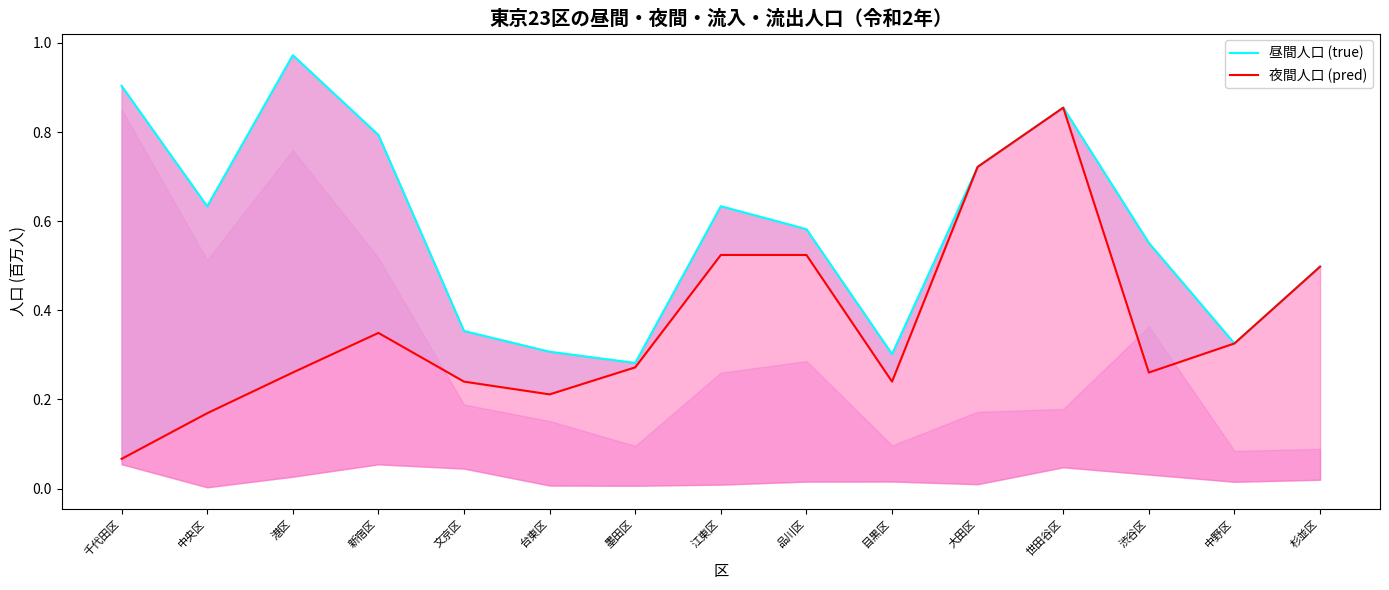

At 墨田区, list the series in order from largest to smallest.

昼間人口 (true), 夜間人口 (pred)